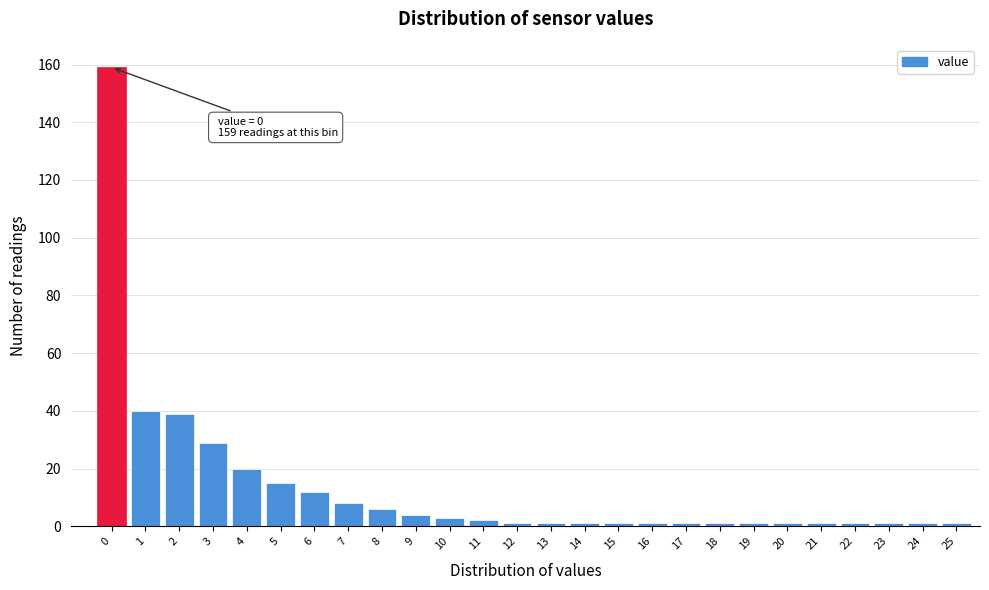

Reading left to right, what are all the values shown in this chart?

0=159	1=40	2=39	3=29	4=20	5=15	6=12	7=8	8=6	9=4	10=3	11=2	12=1	13=1	14=1	15=1	16=1	17=1	18=1	19=1	20=1	21=1	22=1	23=1	24=1	25=1